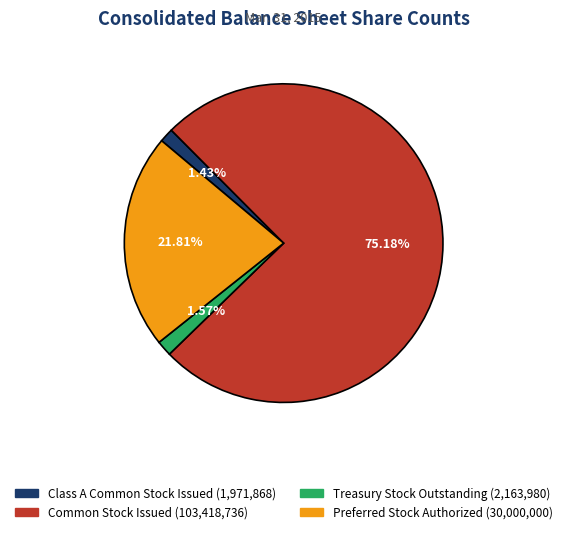

How much of the chart is everything except Treasury Stock Outstanding?

98.4%